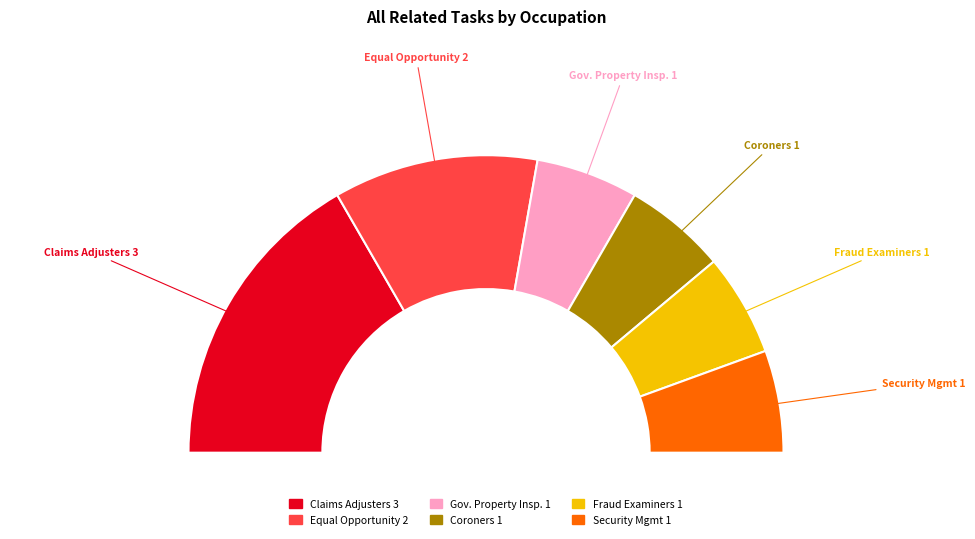

Which category has the smallest portion of the pie?

Government Property Inspectors and Investigators